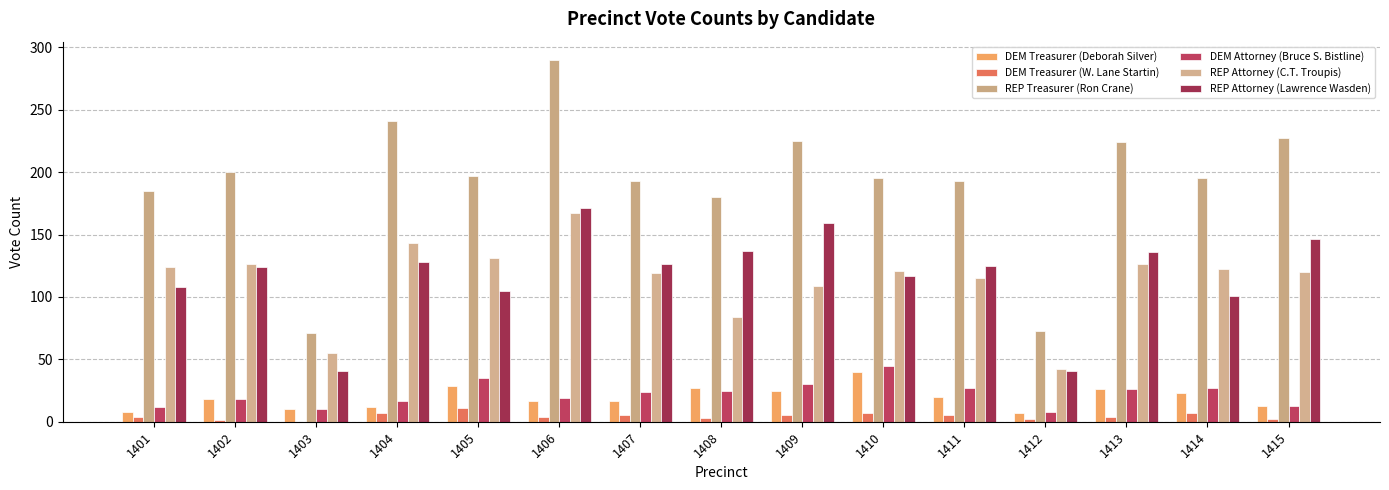

How many groups of bars are there?

15